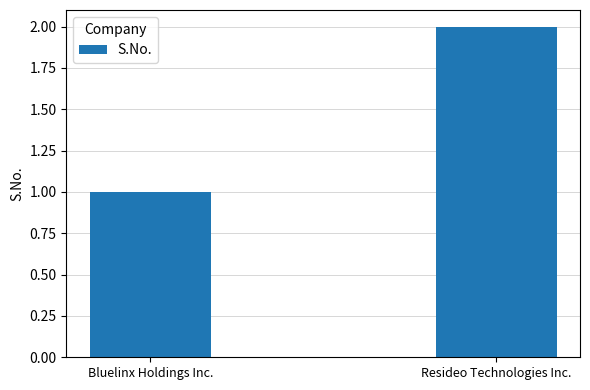

Rank the categories by value from lowest to highest.

Bluelinx Holdings Inc., Resideo Technologies Inc.